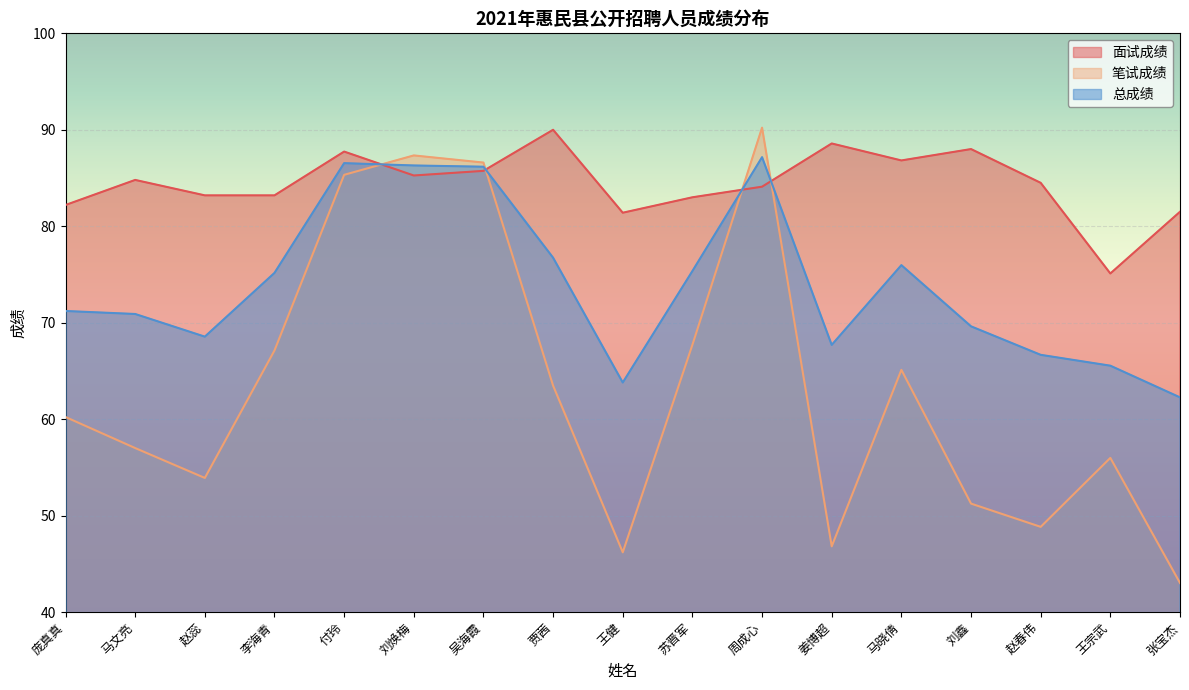

How many interior local valleys does the 笔试成绩 series have?

4